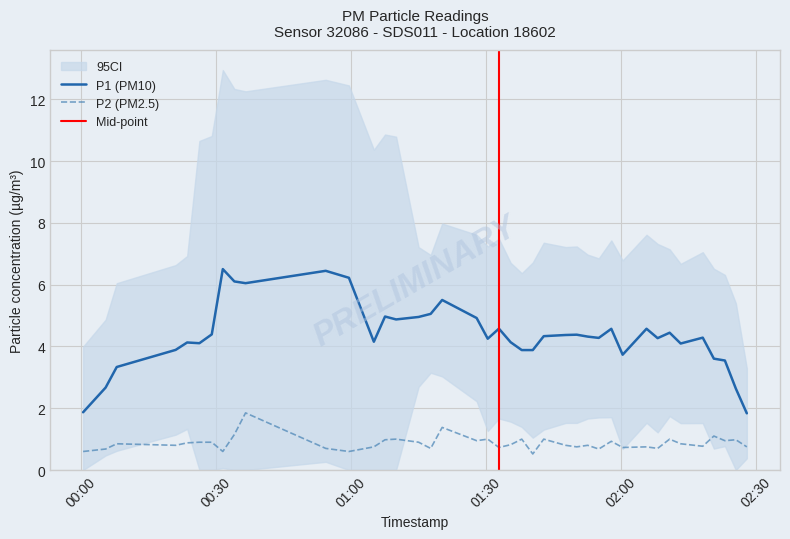

List the labels in order of value, largest first.

2022-09-09T00:36:38, 2022-09-09T01:20:17, 2022-09-09T00:34:09, 2022-09-09T02:20:36, 2022-09-09T01:10:03, 2022-09-09T01:30:24, 2022-09-09T01:37:57, 2022-09-09T01:42:50, 2022-09-09T02:10:47, 2022-09-09T01:07:36, 2022-09-09T02:25:29, 2022-09-09T01:27:56, 2022-09-09T02:23:03, 2022-09-09T01:57:50, 2022-09-09T00:26:23, 2022-09-09T00:29:08, 2022-09-09T01:15:03, 2022-09-09T00:23:40, 2022-09-09T00:08:02, 2022-09-09T02:13:14, 2022-09-09T01:35:29, 2022-09-09T00:21:07, 2022-09-09T01:47:42, 2022-09-09T01:52:36, 2022-09-09T02:18:08, 2022-09-09T01:05:07, 2022-09-09T01:50:09, 2022-09-09T02:05:39, 2022-09-09T02:27:55, 2022-09-09T01:32:53, 2022-09-09T02:00:21, 2022-09-09T00:54:26, 2022-09-09T01:17:44, 2022-09-09T02:08:07, 2022-09-09T00:05:34, 2022-09-09T01:55:03, 2022-09-09T00:00:34, 2022-09-09T00:31:35, 2022-09-09T00:59:35, 2022-09-09T01:40:24